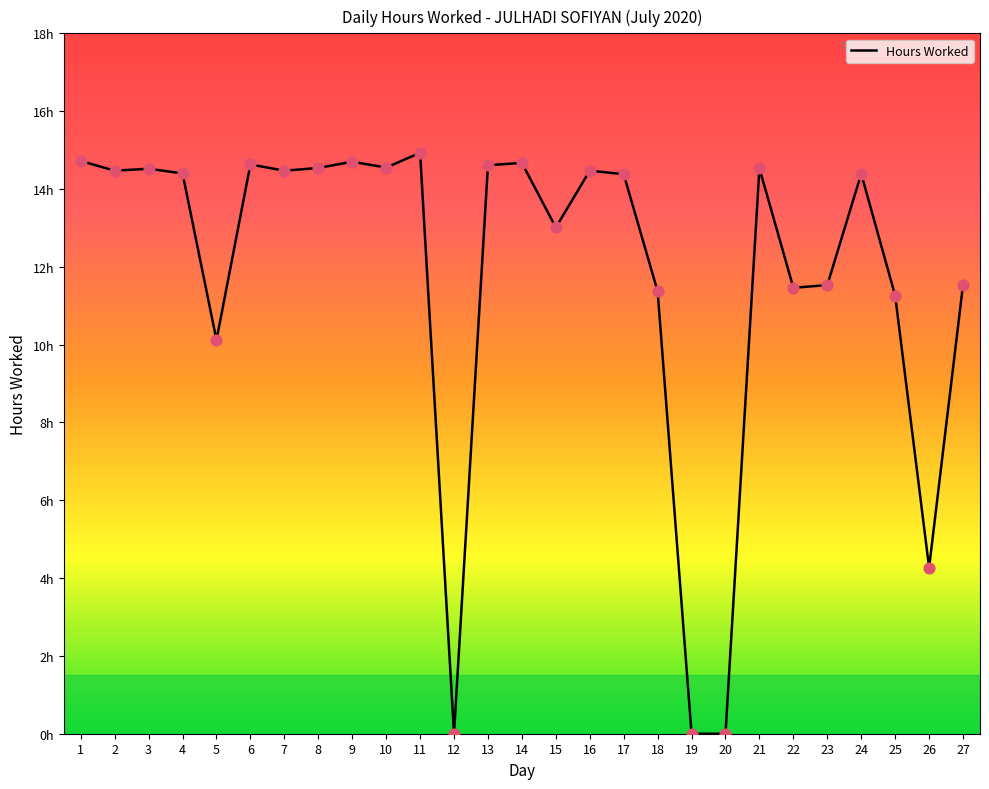

Approximately how many times larger is the value at 1 compared to 4?

1.0